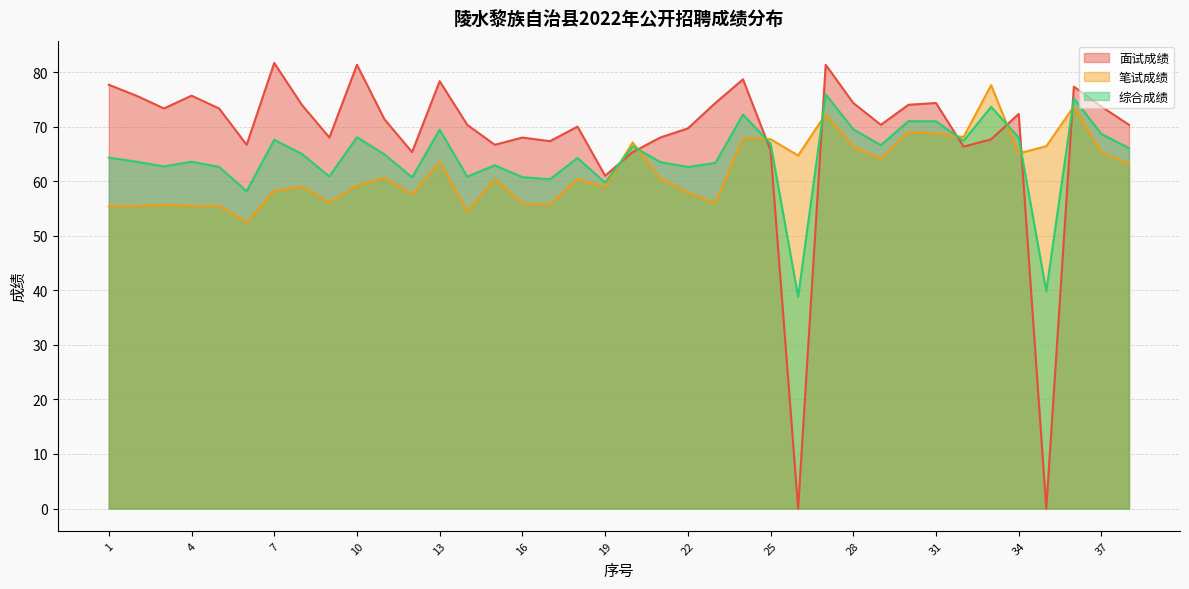

Which series has the largest range (max minus min)?

面试成绩